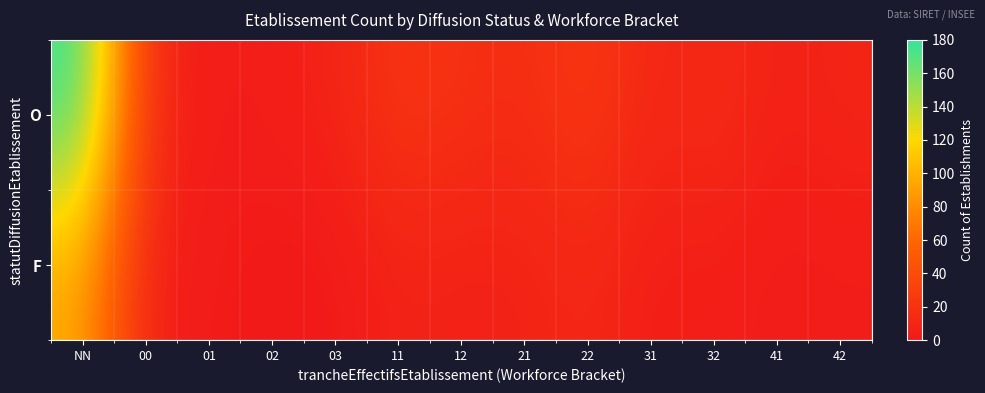

Reading left to right, transcribe all the data shown in this chart.

O: NN=180	00=12	01=3	02=4	03=8	11=22	12=18	21=15	22=25	31=10	32=14	41=6	42=9
F: NN=95	00=5	01=2	02=0	03=0	11=8	12=6	21=7	22=11	31=4	32=5	41=2	42=3